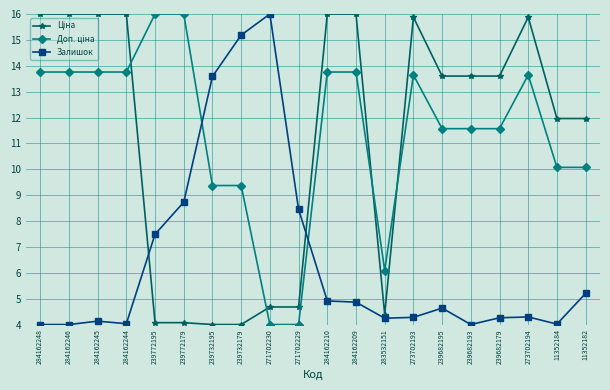

How many distinct data groups are displayed?

3